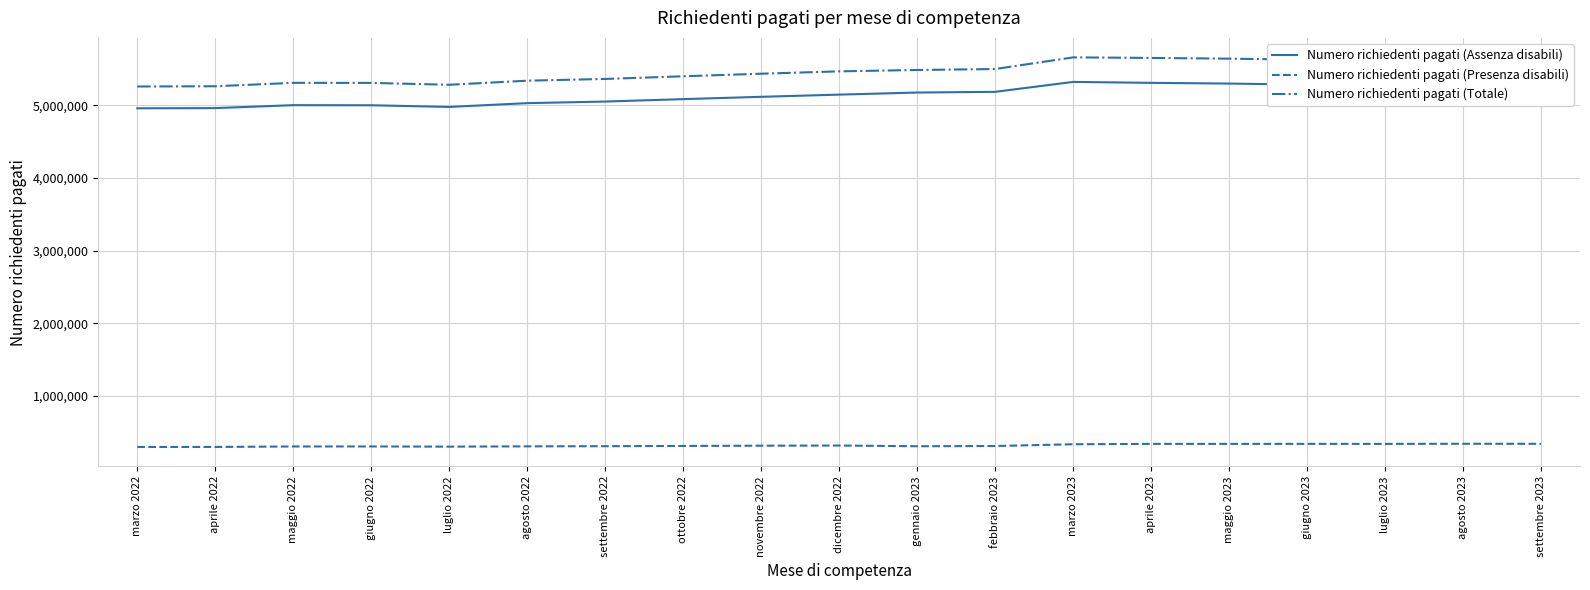

True or false: Numero richiedenti pagati (Presenza disabili) and Numero richiedenti pagati (Assenza disabili) intersect in this chart.

False